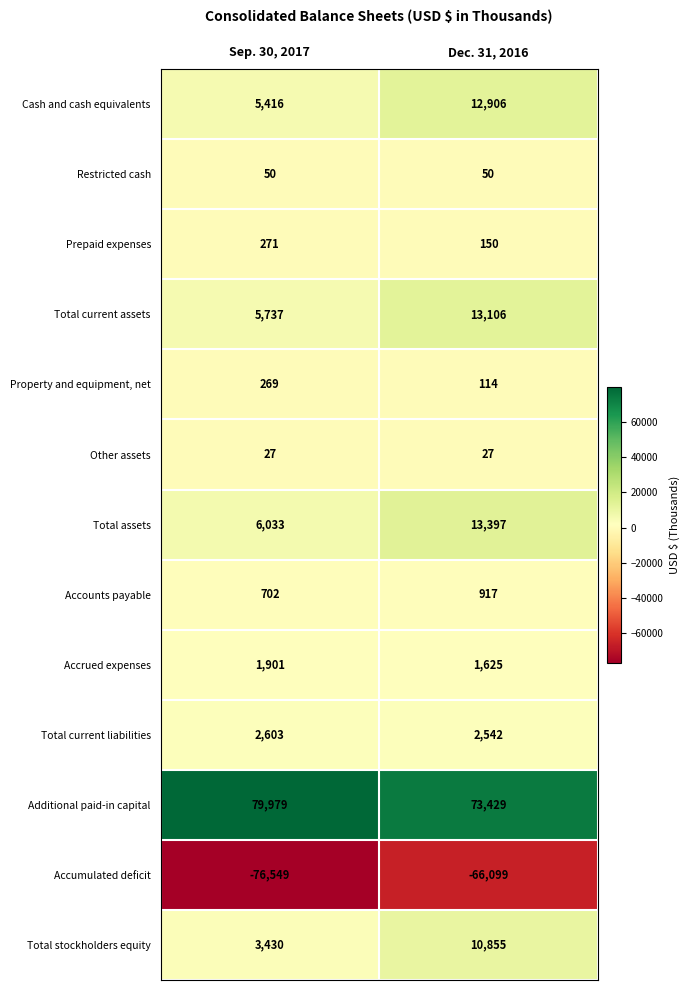

Reading right to left, extract all data points from this chart.

Cash and cash equivalents: 12906	5416
Restricted cash: 50	50
Prepaid expenses: 150	271
Total current assets: 13106	5737
Property and equipment, net: 114	269
Other assets: 27	27
Total assets: 13397	6033
Accounts payable: 917	702
Accrued expenses: 1625	1901
Total current liabilities: 2542	2603
Additional paid-in capital: 73429	79979
Accumulated deficit: -66099	-76549
Total stockholders equity: 10855	3430